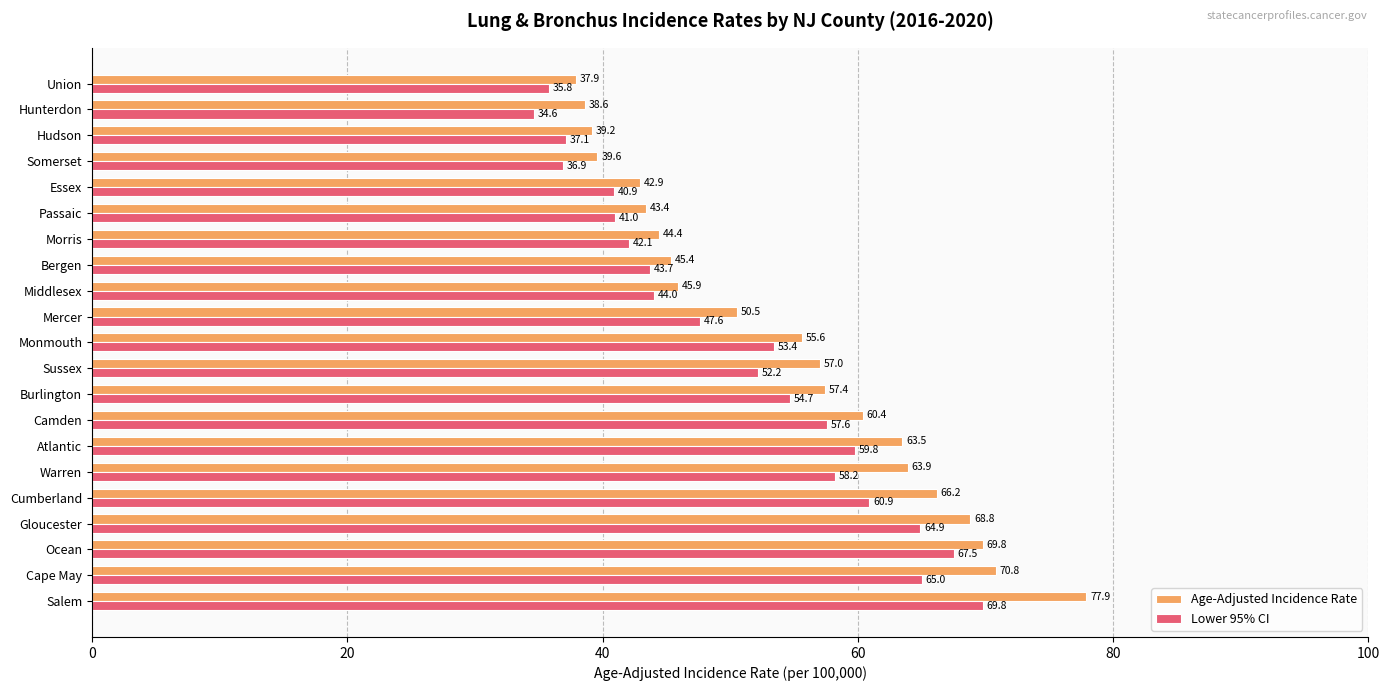

At how many categories does at least one series exceed 36?

21